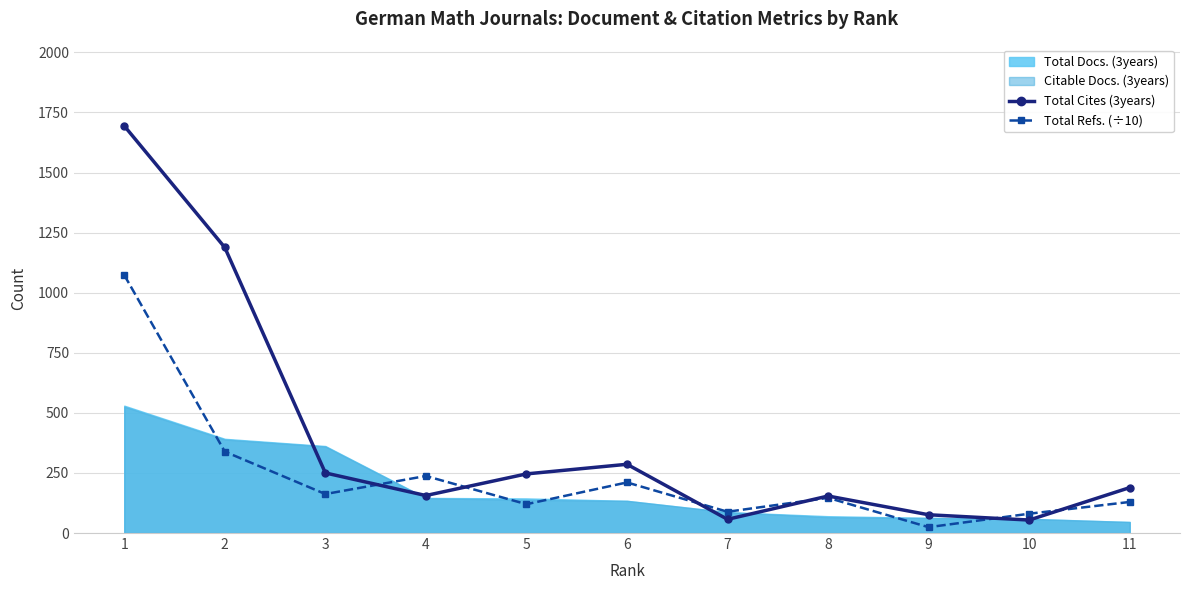

Where is the first local minimum for Total Cites (3years)?

4